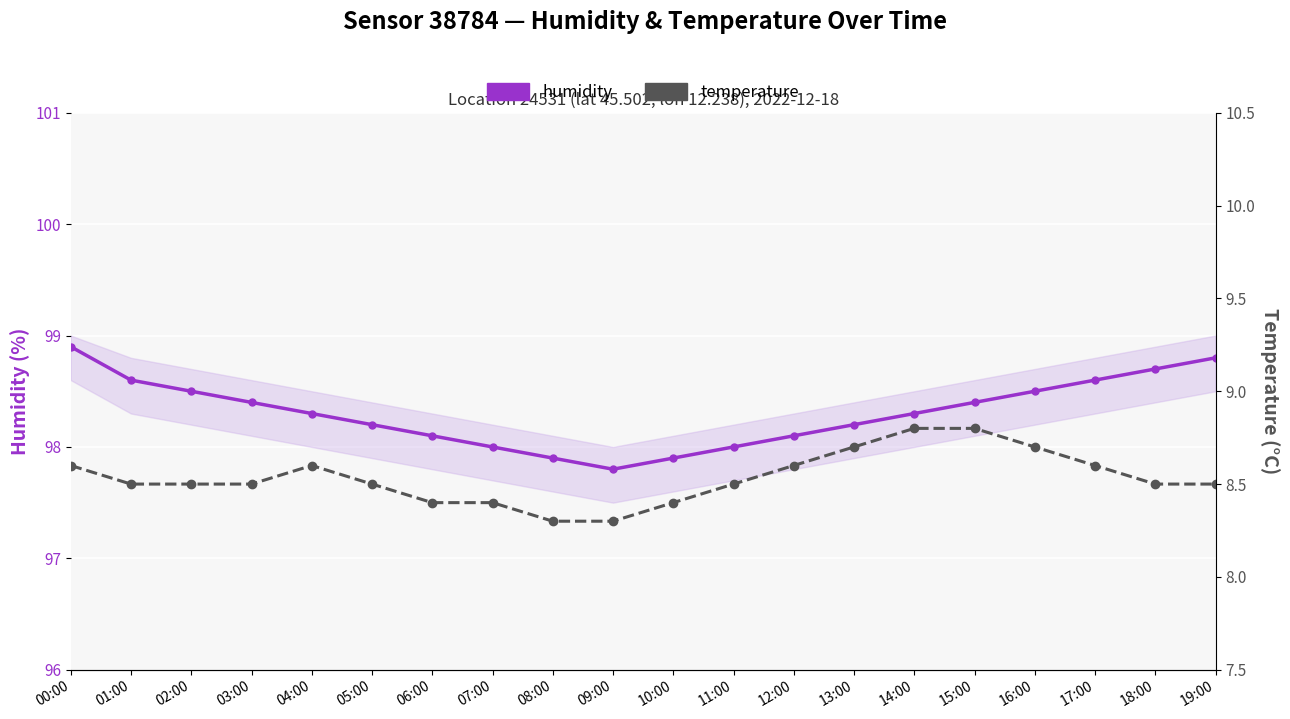

At which label does humidity reach its minimum?

09:00